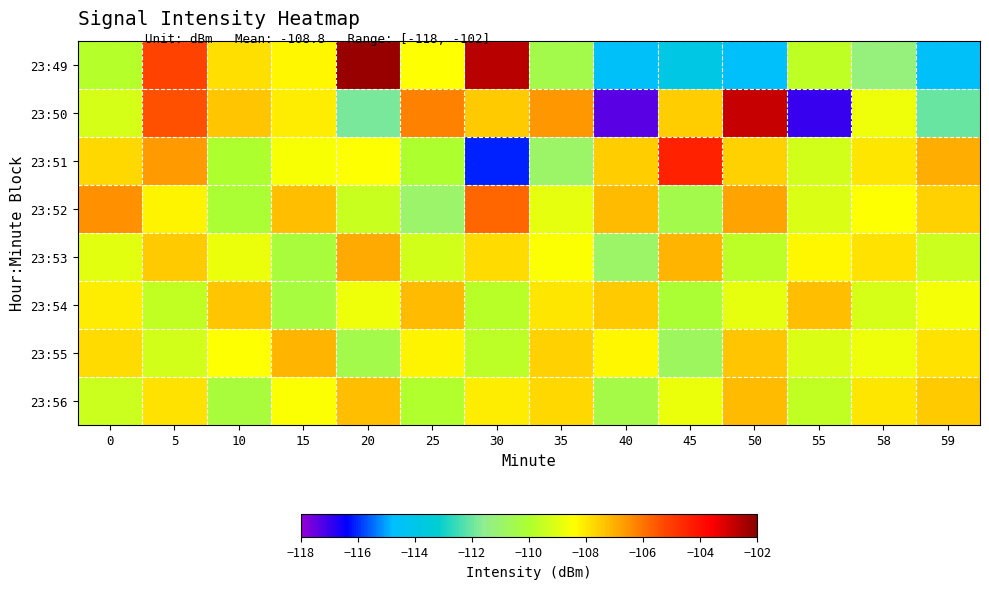

Count the number of categories in the chart.

14